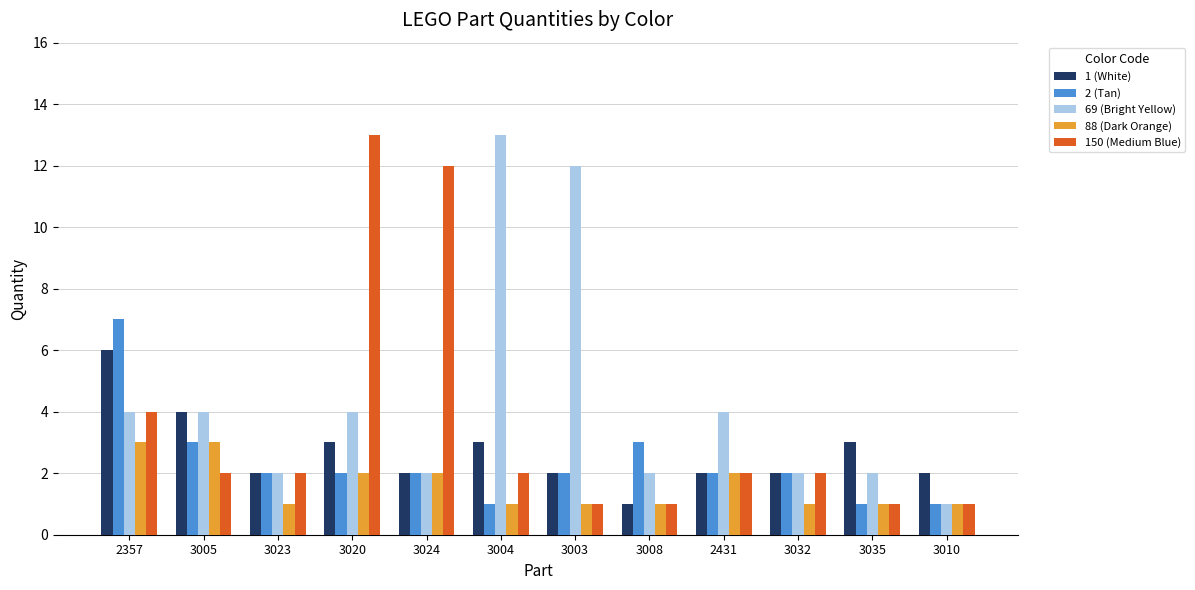

Is the value of 150 (Medium Blue) at 3023 greater than the value of 2 (Tan) at 3010?

Yes